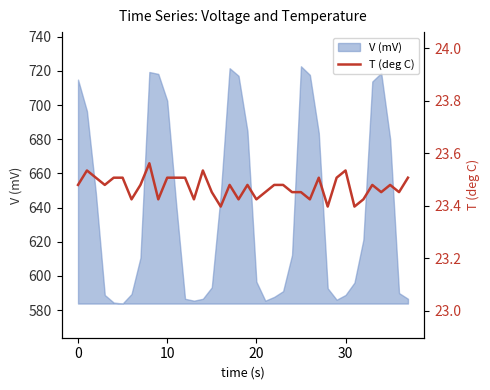

What is the lowest value of the V (mV) series?

583.8